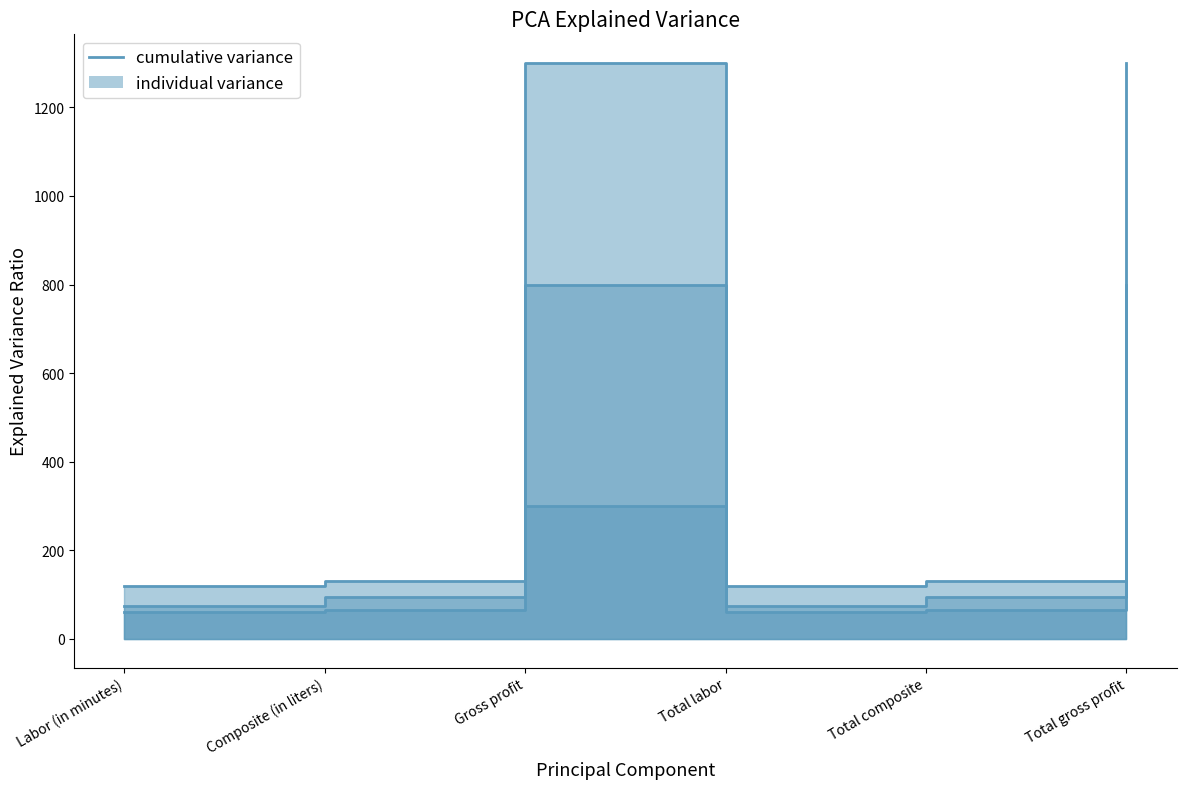

Reading left to right, what are all the values shown in this chart?

Iroko (line): Labor (in minutes)=60	Composite (in liters)=65	Gross profit=300	Total labor=60	Total composite=65	Total gross profit=300
Miloko (line): Labor (in minutes)=75	Composite (in liters)=95	Gross profit=800	Total labor=75	Total composite=95	Total gross profit=800
Taroko (line): Labor (in minutes)=120	Composite (in liters)=130	Gross profit=1300	Total labor=120	Total composite=130	Total gross profit=1300